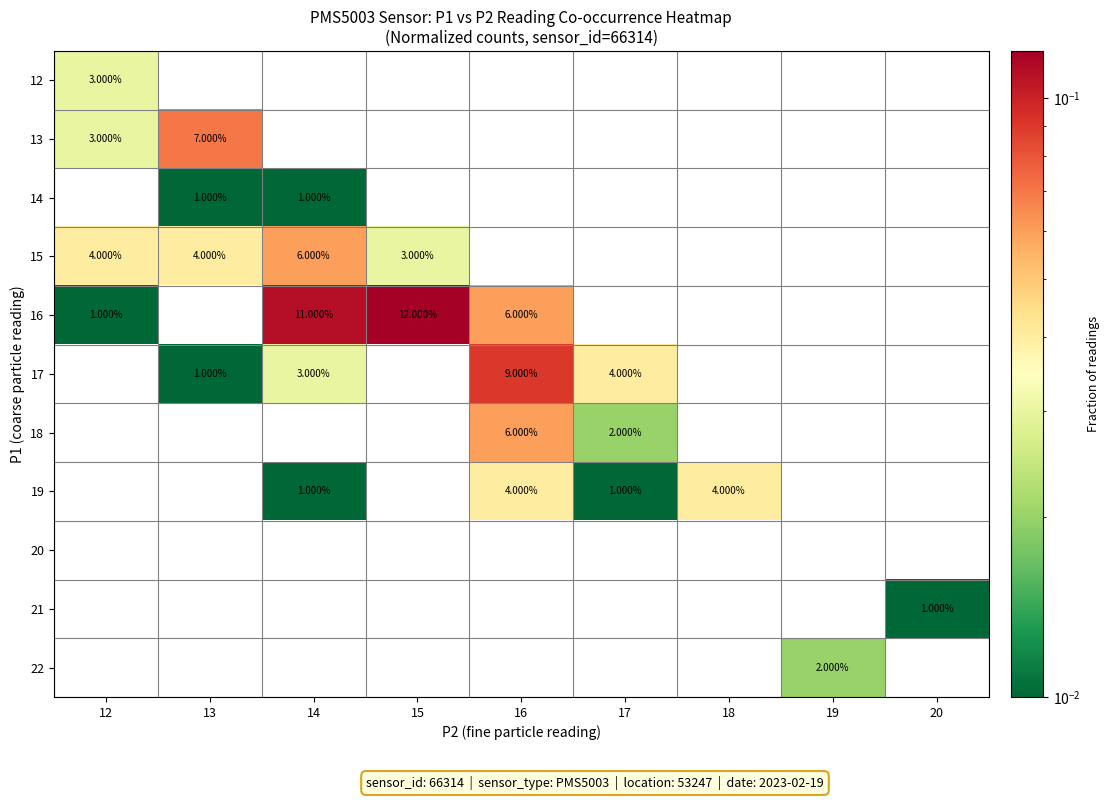

At which category is the sum across all series the highest?

16